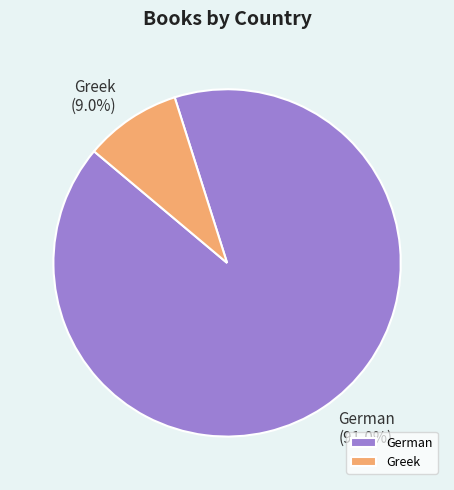

To the nearest percent, what percentage of the pie is German?

91%